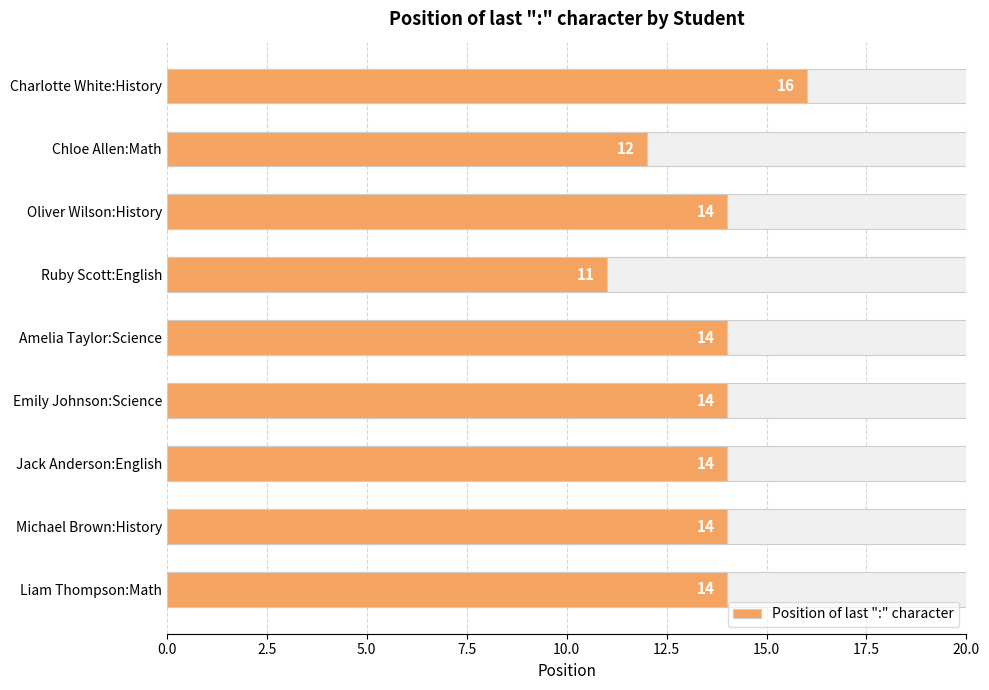

Reading left to right, list all the values displayed in this chart.

0.0=16	2.5=12	5.0=14	7.5=11	10.0=14	12.5=14	15.0=14	17.5=14	20.0=14